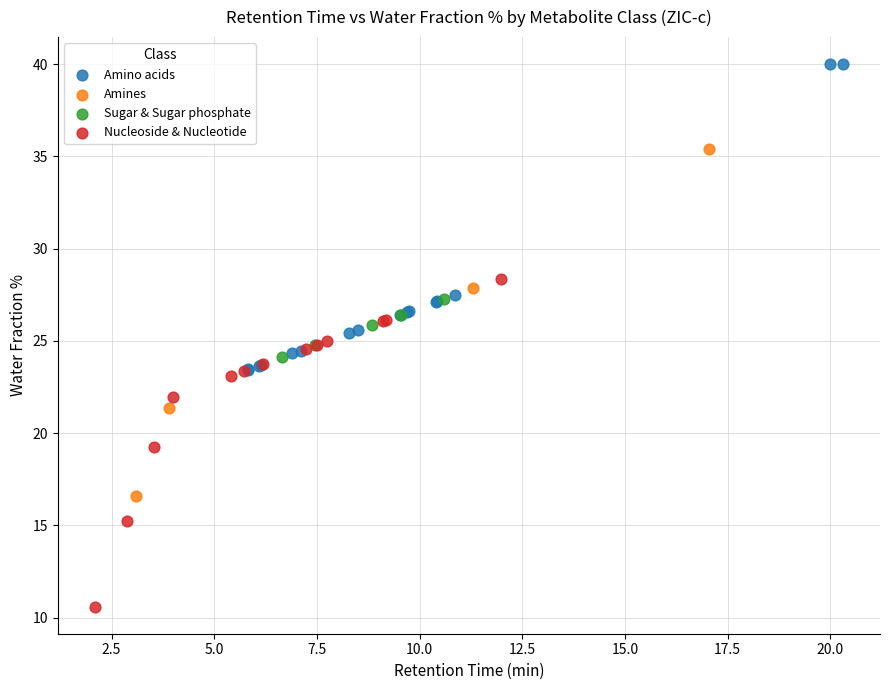

Which series contains the lowest Y value?

Nucleoside & Nucleotide